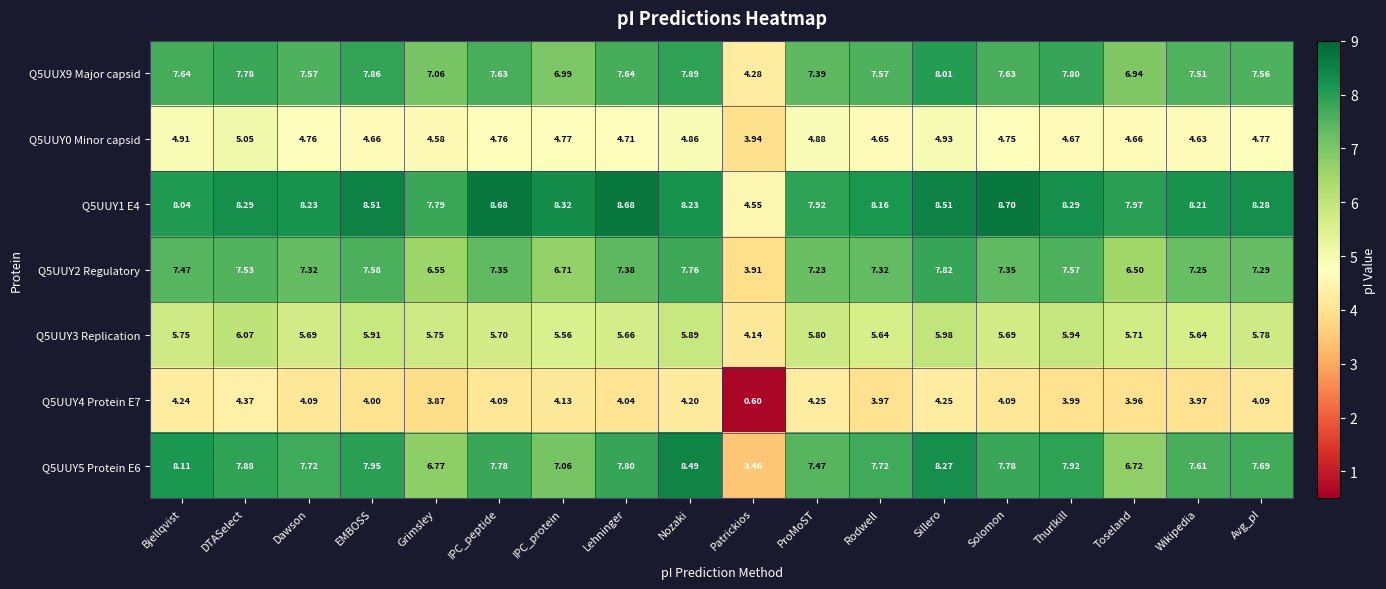

At which label does Q5UUX9 Major capsid reach its peak?

Sillero